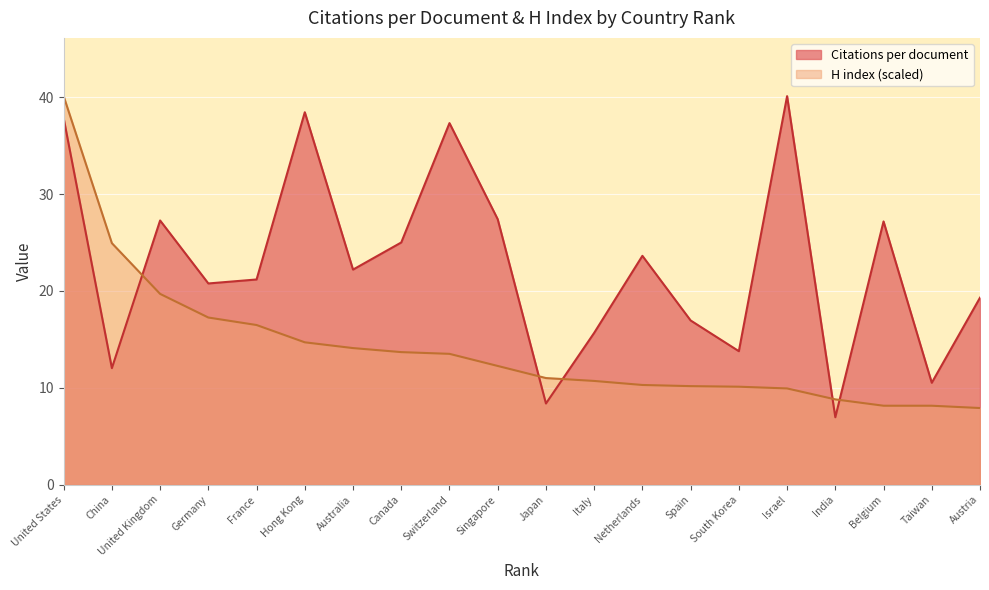

At which category is the sum across all series the highest?

United States